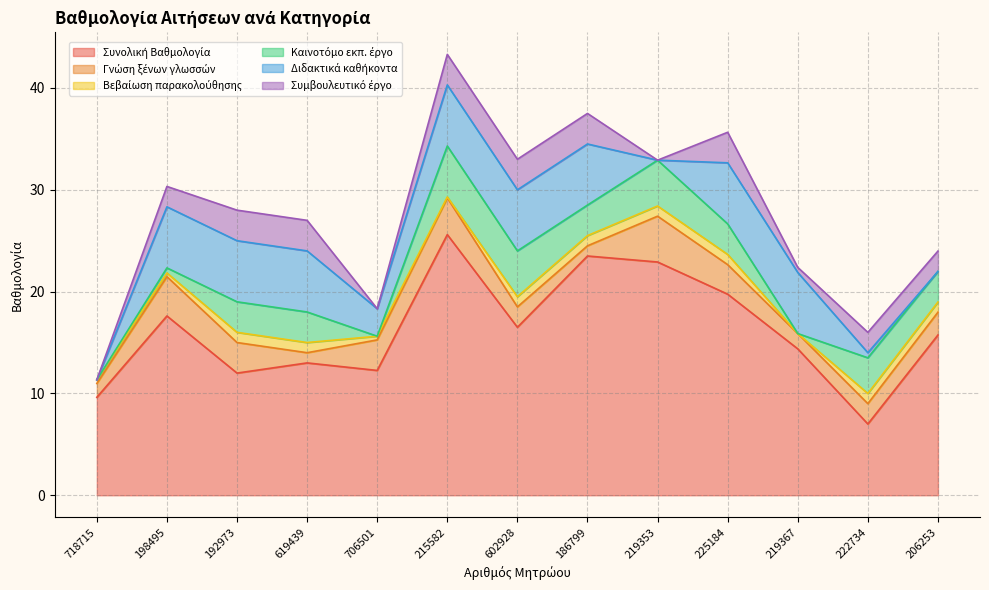

What is the difference between the highest and lowest values at 619439?

12.0